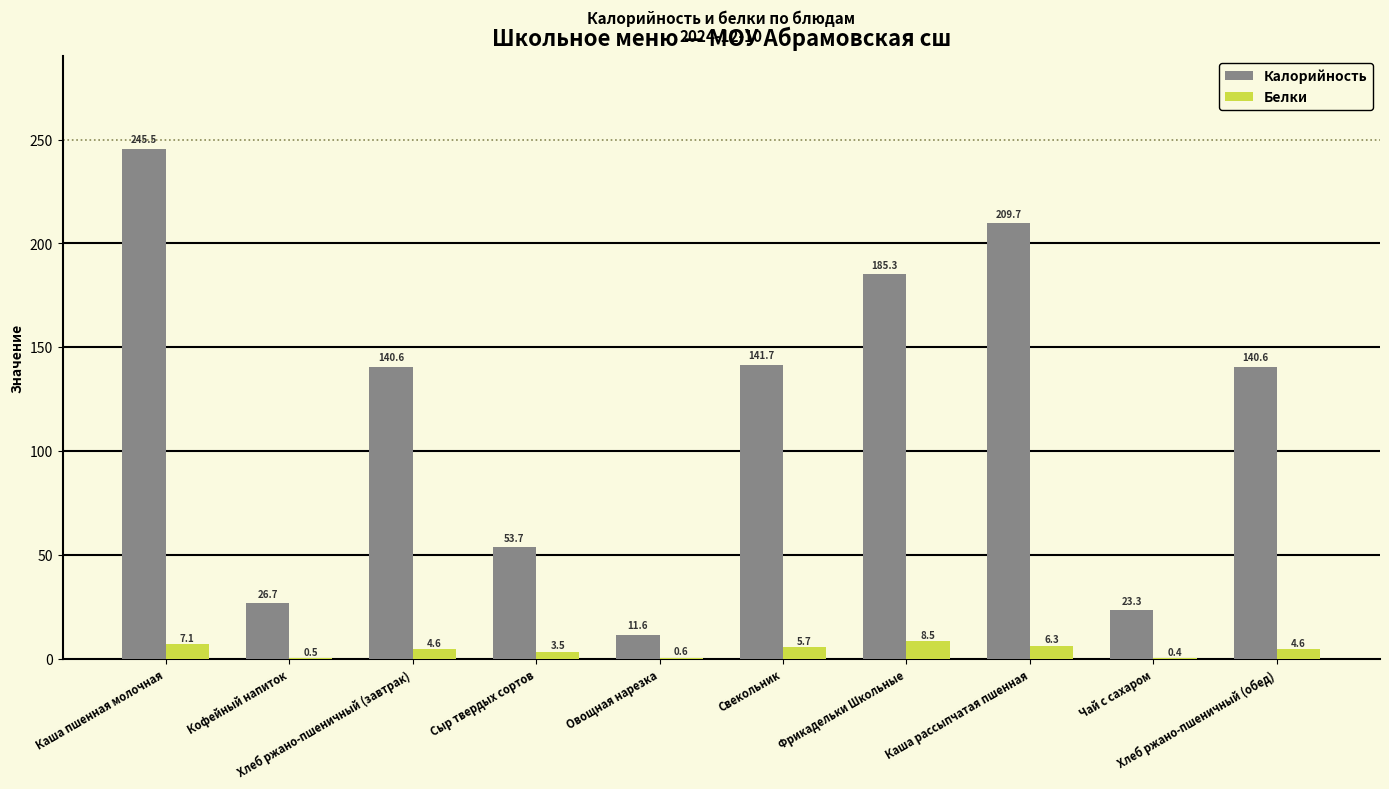

What is the greatest value displayed?

245.5